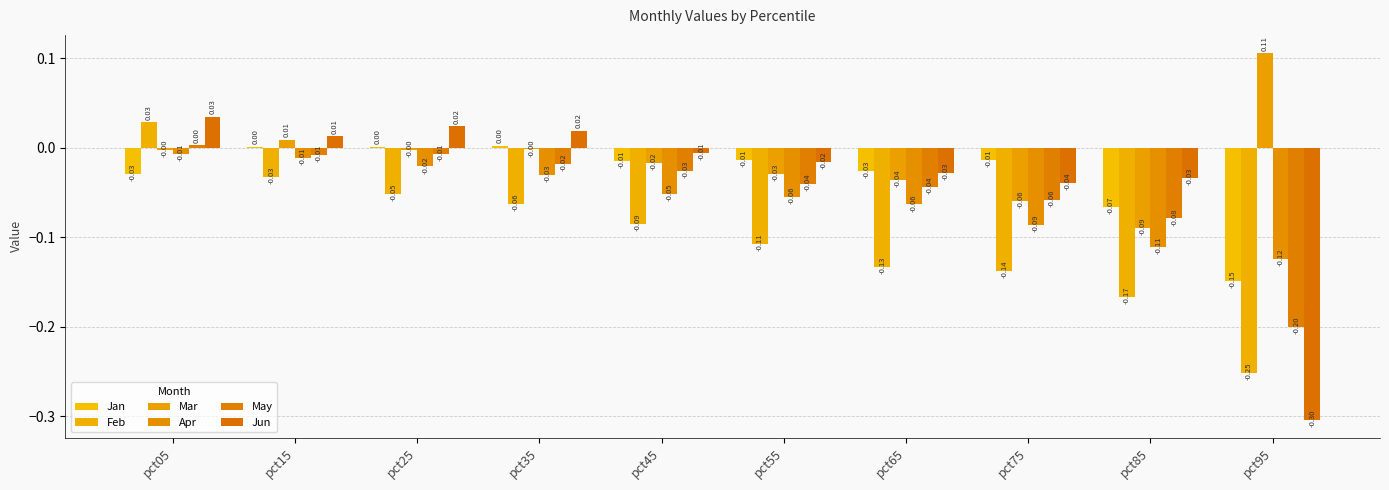

Reading left to right, list all the values displayed in this chart.

Jan: -0.0	0.0	0.0	0.0	-0.0	-0.0	-0.0	-0.0	-0.1	-0.1
Feb: 0.0	-0.0	-0.1	-0.1	-0.1	-0.1	-0.1	-0.1	-0.2	-0.3
Mar: -0.0	0.0	-0.0	-0.0	-0.0	-0.0	-0.0	-0.1	-0.1	0.1
Apr: -0.0	-0.0	-0.0	-0.0	-0.1	-0.1	-0.1	-0.1	-0.1	-0.1
May: 0.0	-0.0	-0.0	-0.0	-0.0	-0.0	-0.0	-0.1	-0.1	-0.2
Jun: 0.0	0.0	0.0	0.0	-0.0	-0.0	-0.0	-0.0	-0.0	-0.3